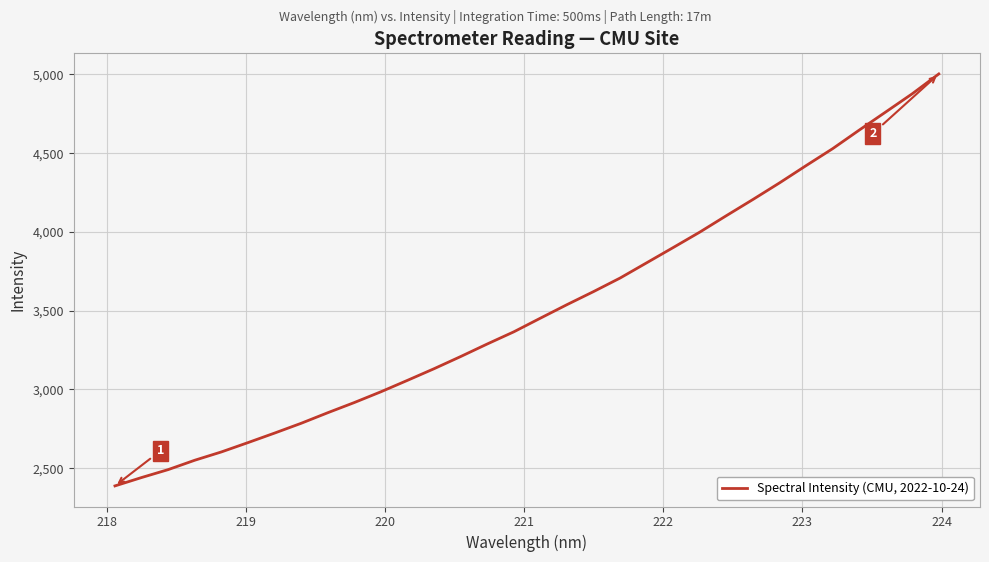

Count the number of values greater than 3452.

16